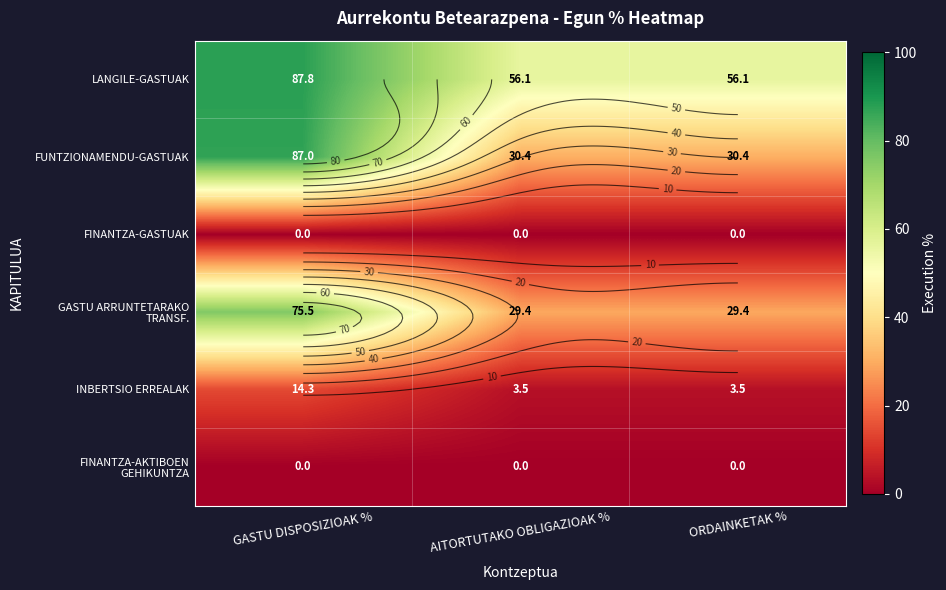

Which series changed the most between GASTU DISPOSIZIOAK % and AITORTUTAKO OBLIGAZIOAK %?

FUNTZIONAMENDU-GASTUAK